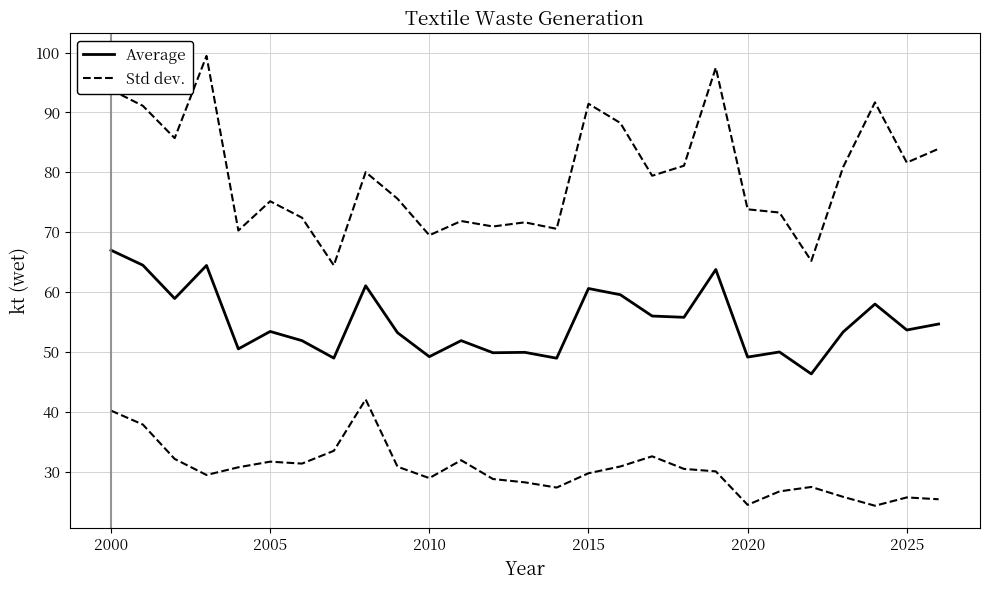

Count the number of data series in this chart.

2